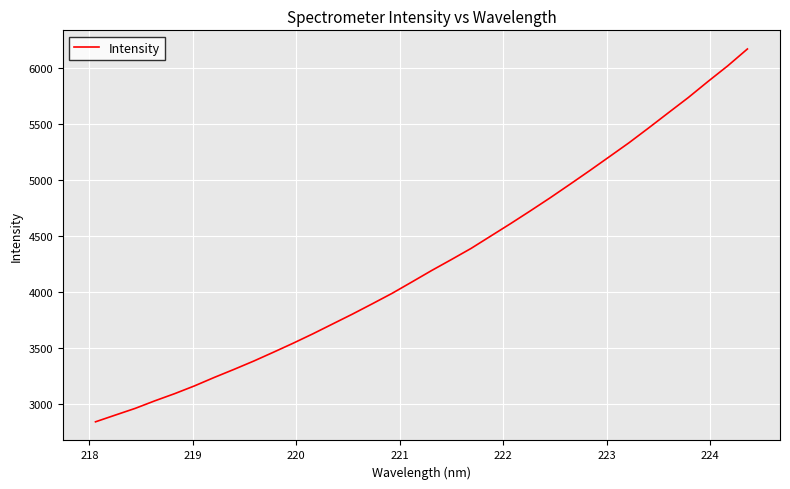

What is the average value?

4265.9